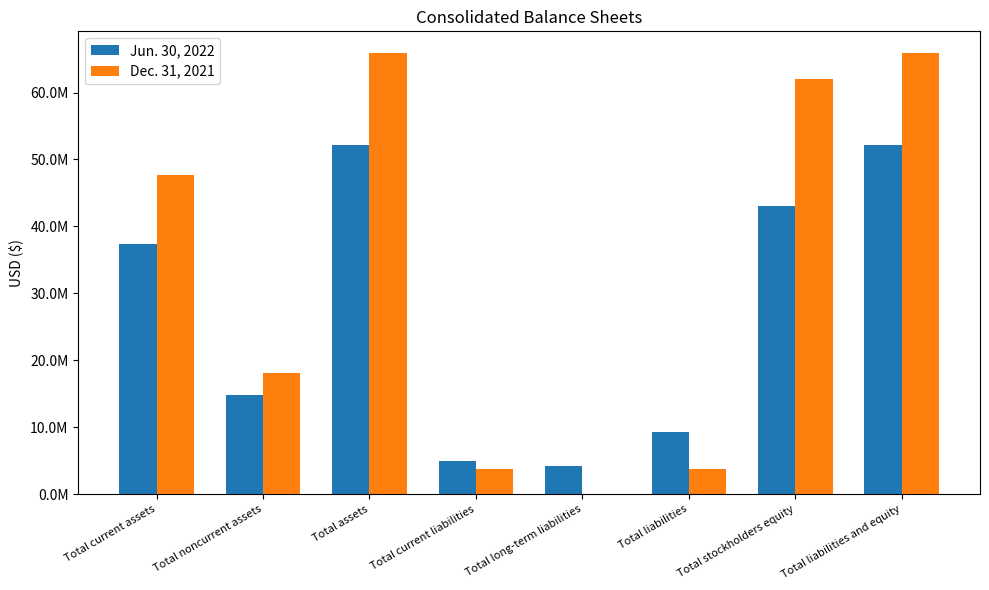

Are the bars horizontal?

No